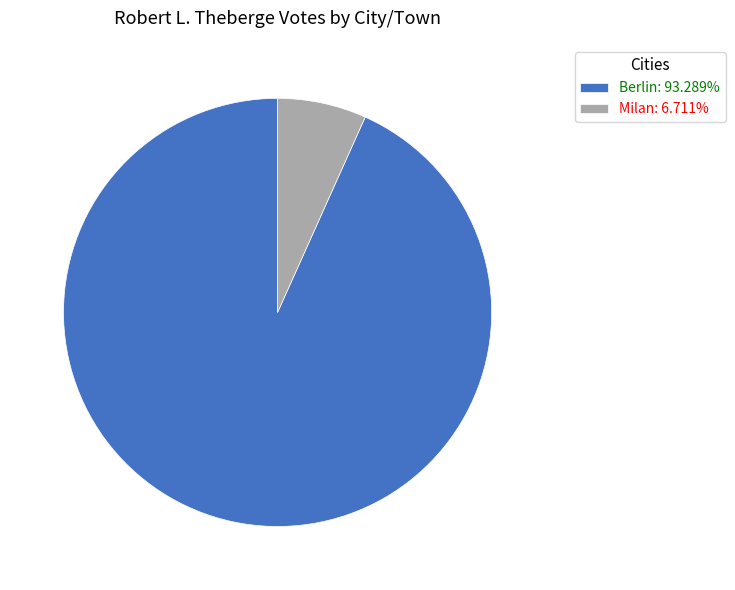

Count the number of slices in the pie.

2